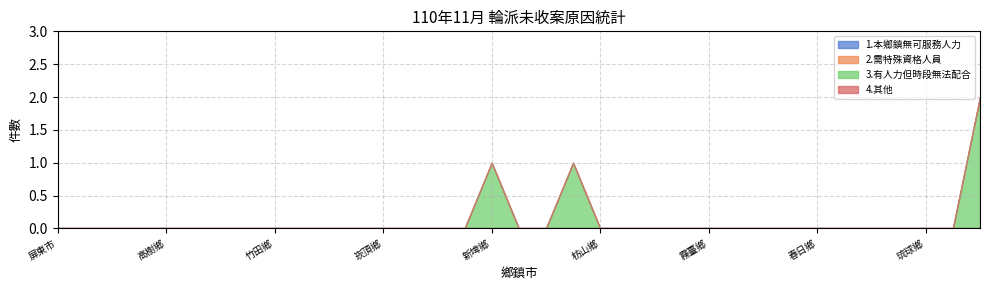

Count the number of data series in this chart.

4